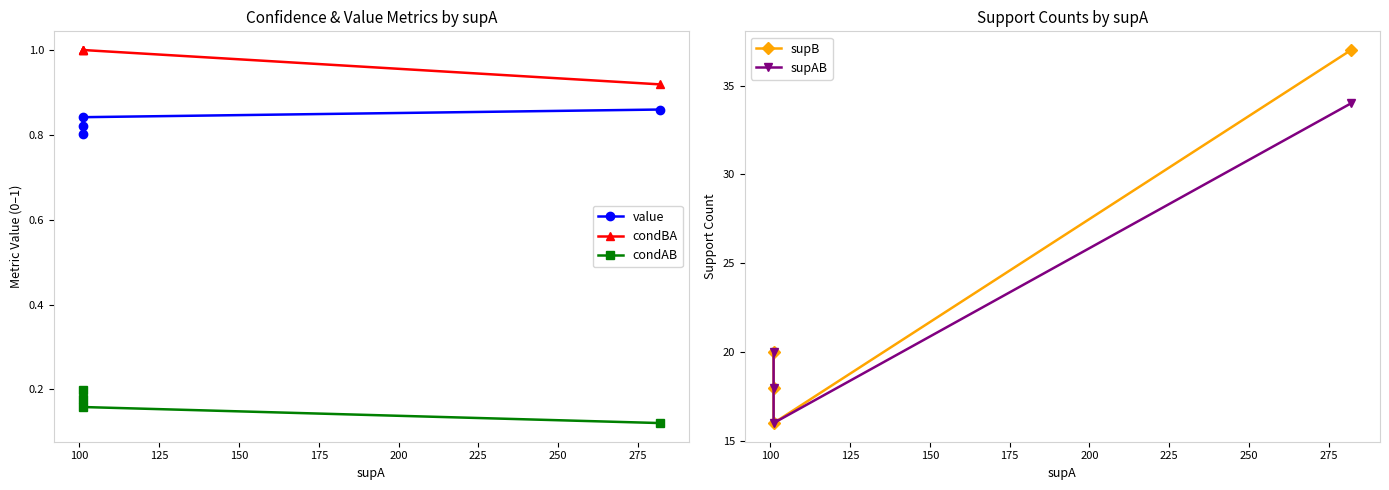

Is the value of condAB at 100 greater than the value of value at 75?

No